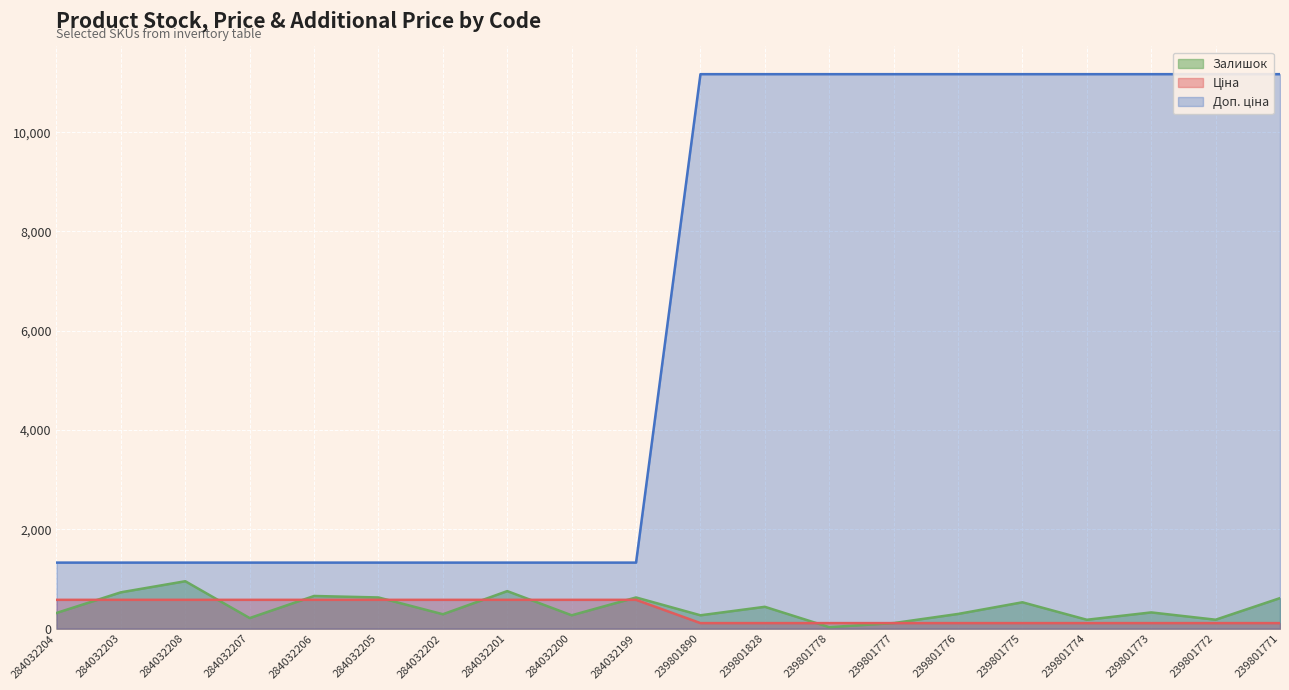

True or false: Ціна and Доп. ціна intersect in this chart.

False